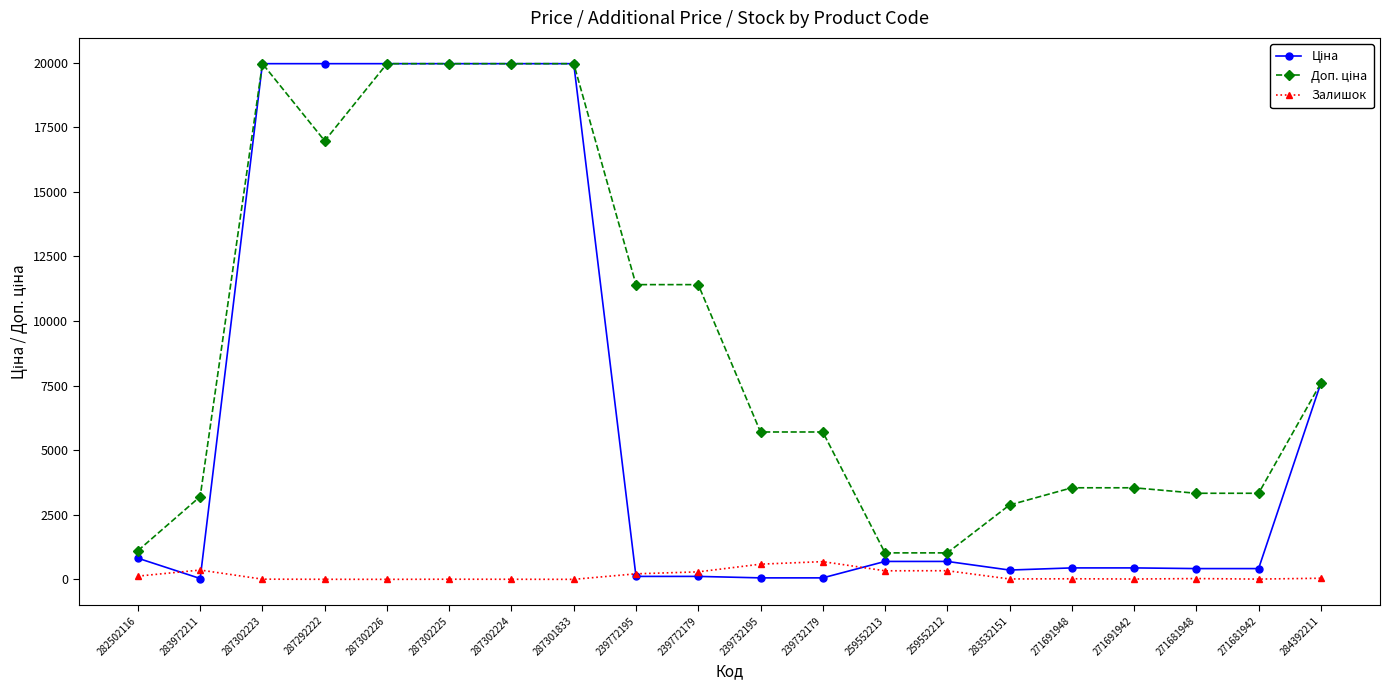

What is the greatest value displayed?

19964.2